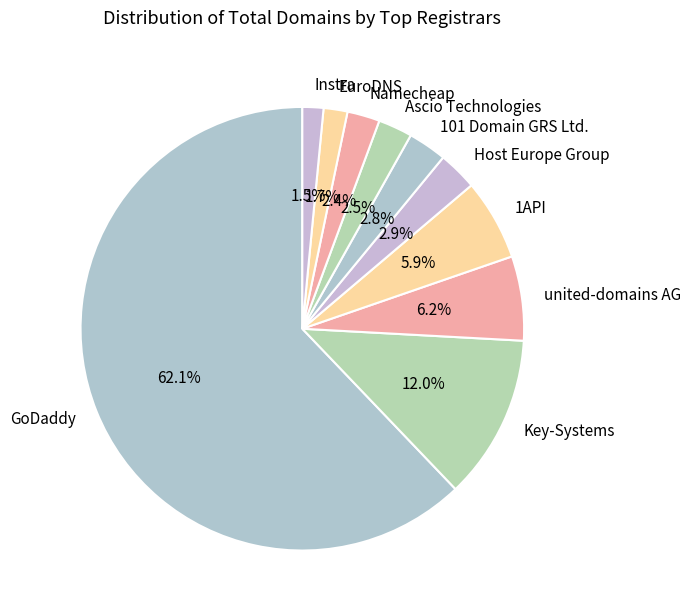

Count the number of slices in the pie.

10